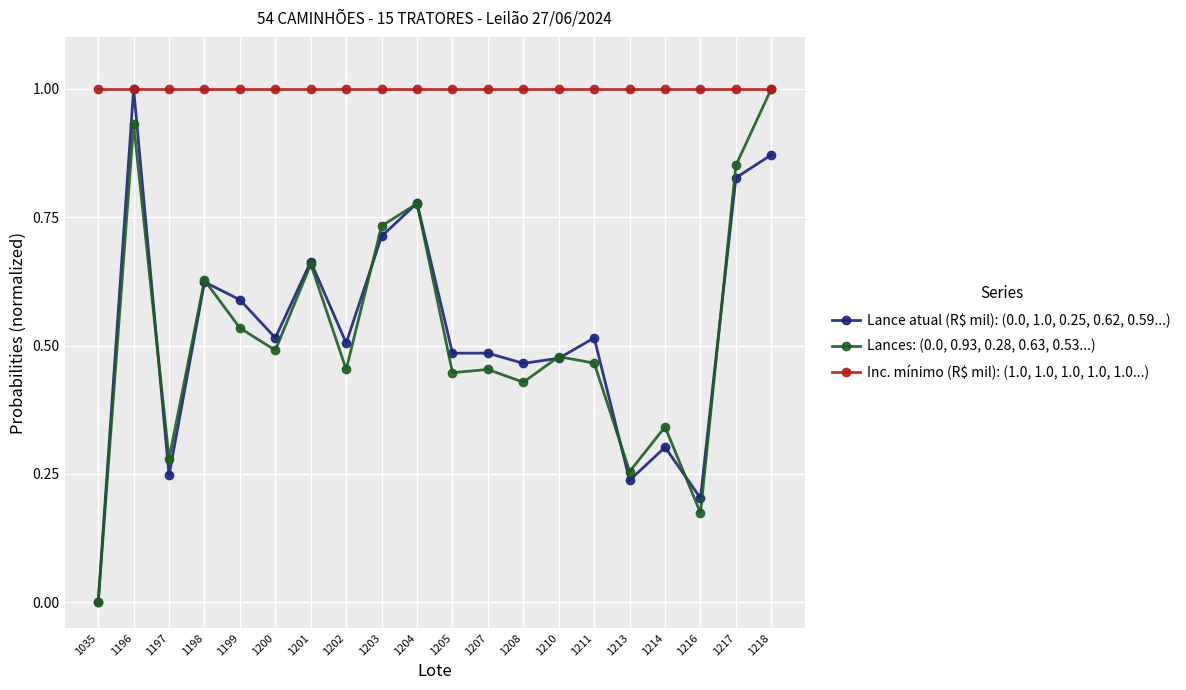

Where is the first local minimum for Lances: (0.0, 0.93, 0.28, 0.63, 0.53...)?

1197